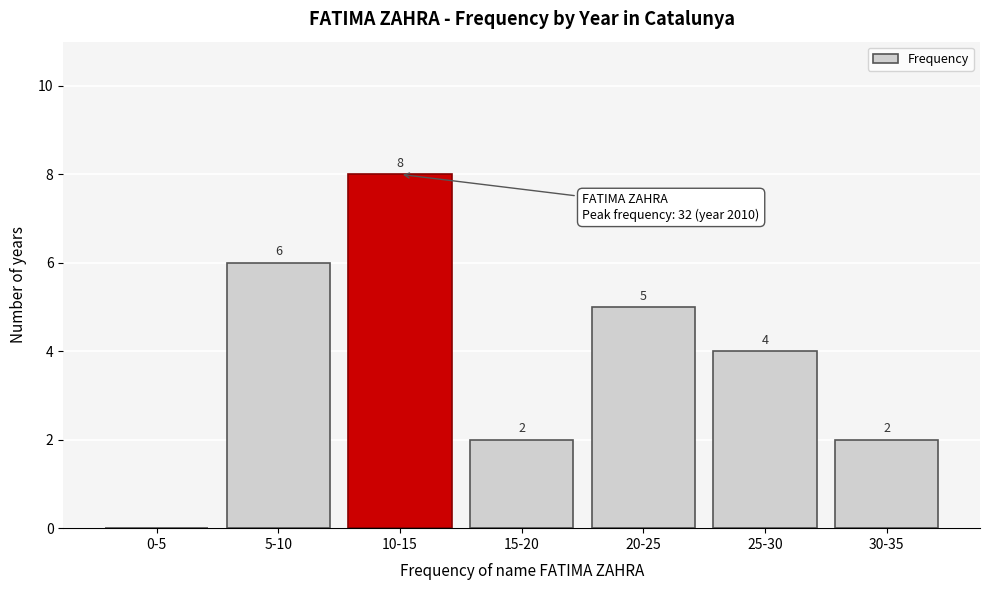

Reading left to right, transcribe all the data shown in this chart.

0-5=0	5-10=6	10-15=8	15-20=2	20-25=5	25-30=4	30-35=2